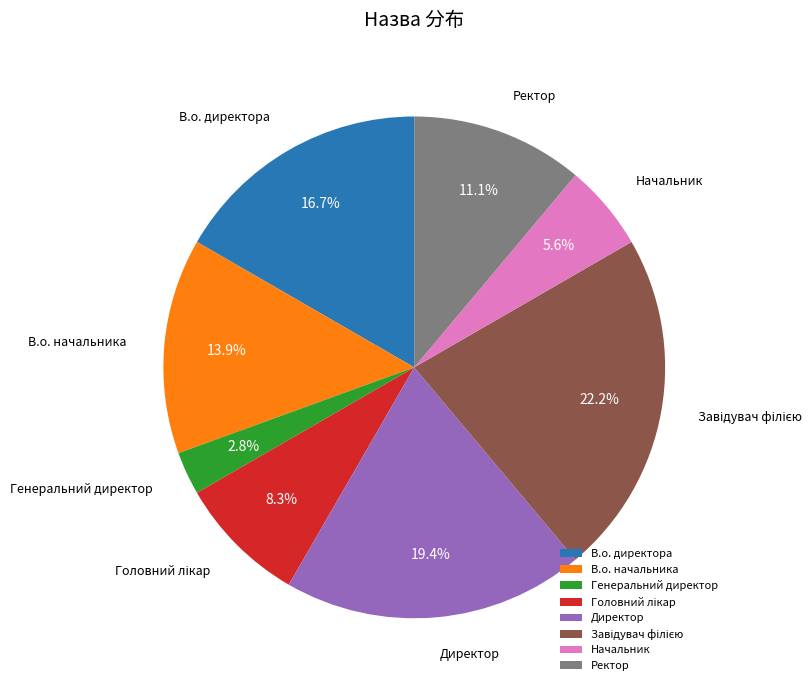

Approximately how many times larger is the value at Директор compared to В.о. начальника?

1.4